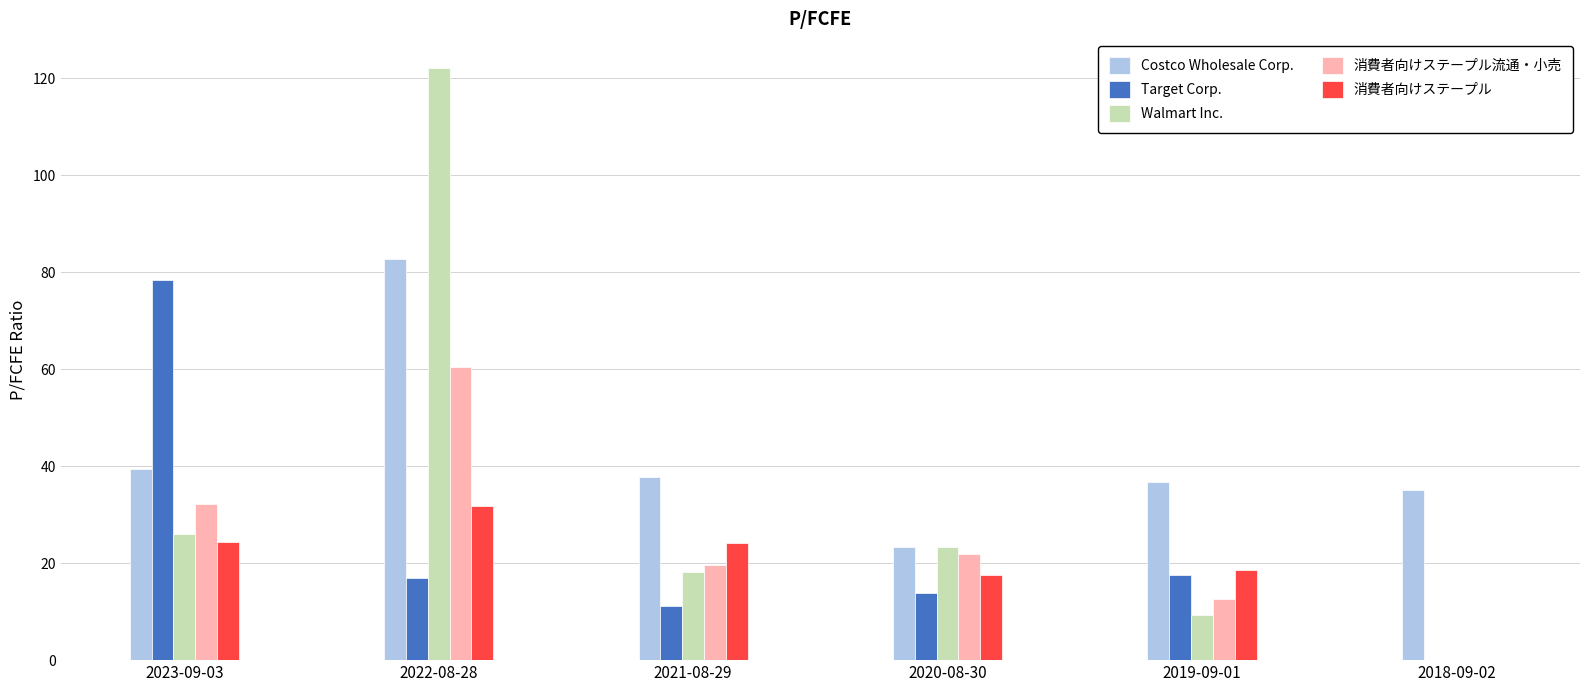

Which category has the highest value across all series?

2022-08-28